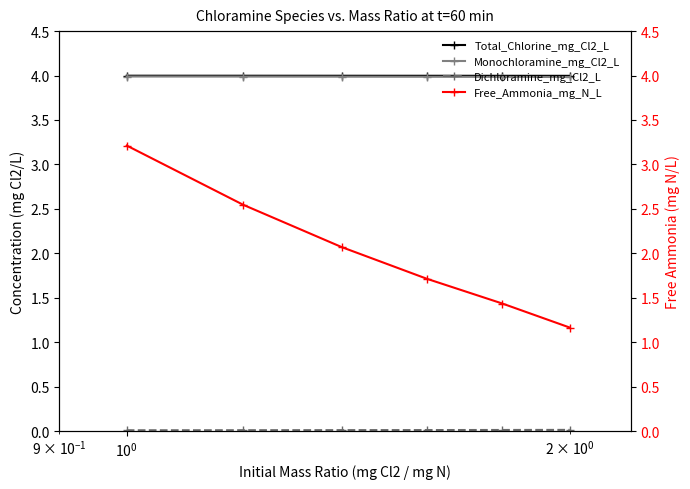

True or false: Dichloramine_mg_Cl2_L and Total_Chlorine_mg_Cl2_L cross at least once.

False